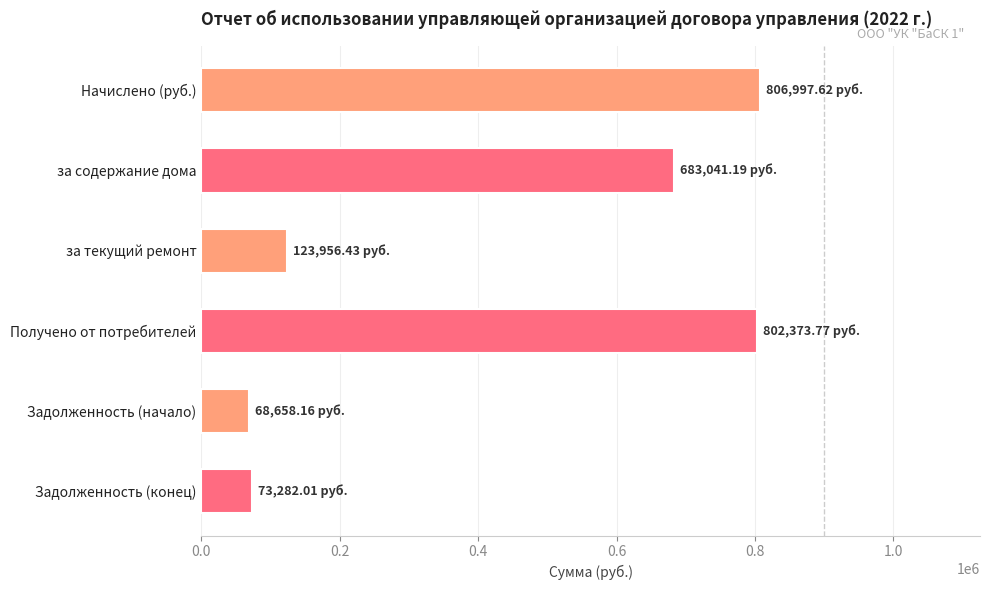

What is the change in value from за содержание дома to Получено от потребителей?

+119332.6